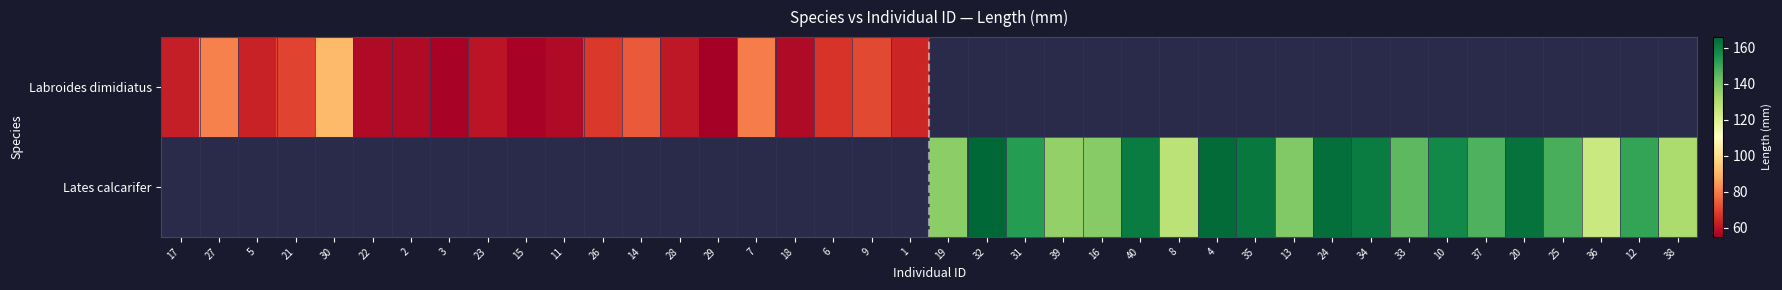

Is it true that Lates calcarifer equals 94.4 at 31?

False